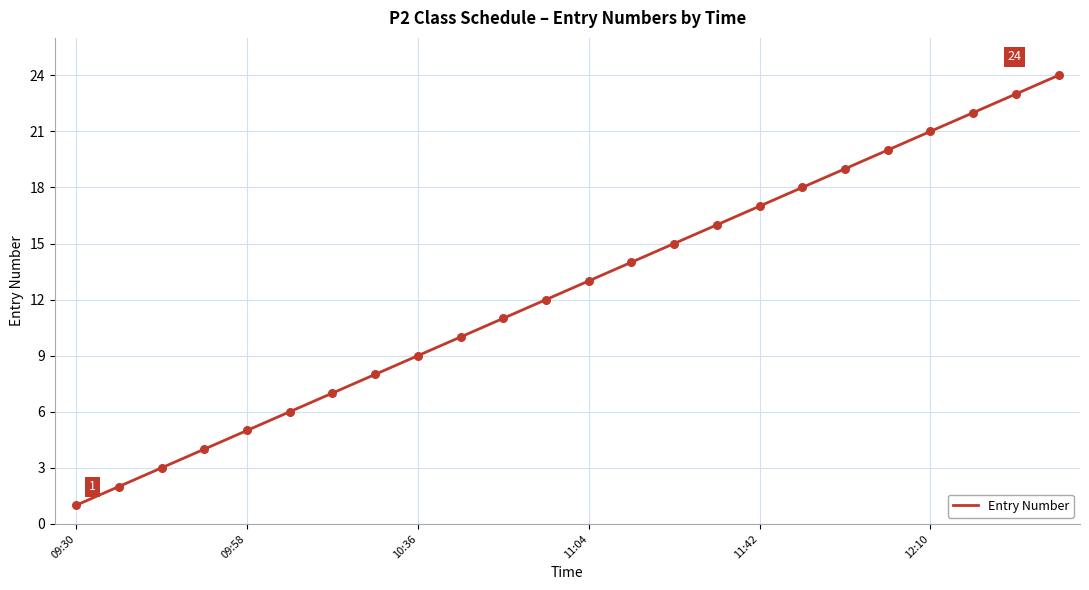

What is the greatest value displayed?

24